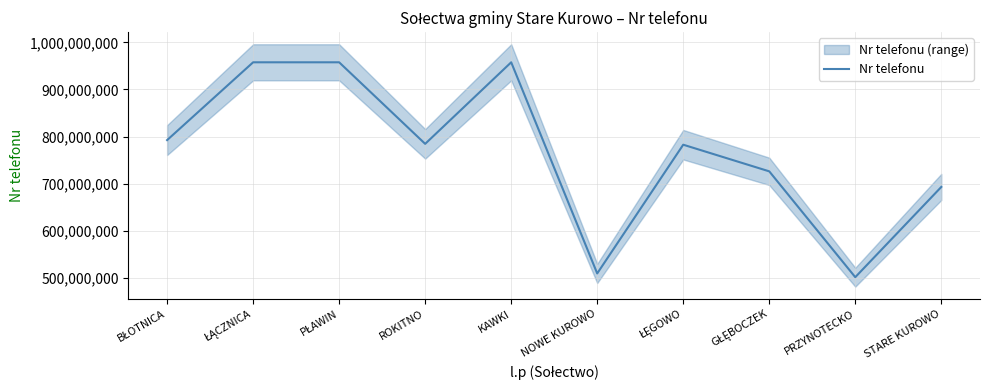

What is the maximum value shown in the chart?

957615052